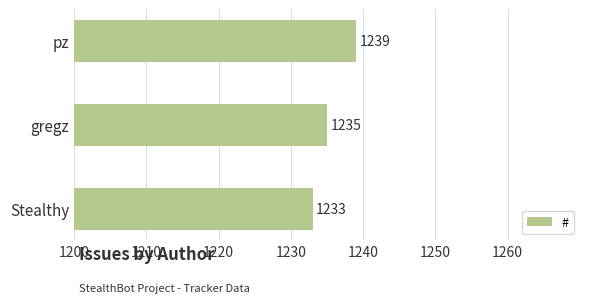

How many bars are there in total?

3